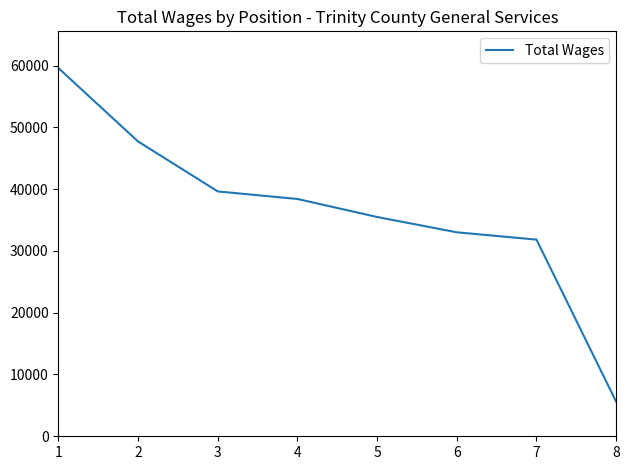

How many series are shown in this chart?

1